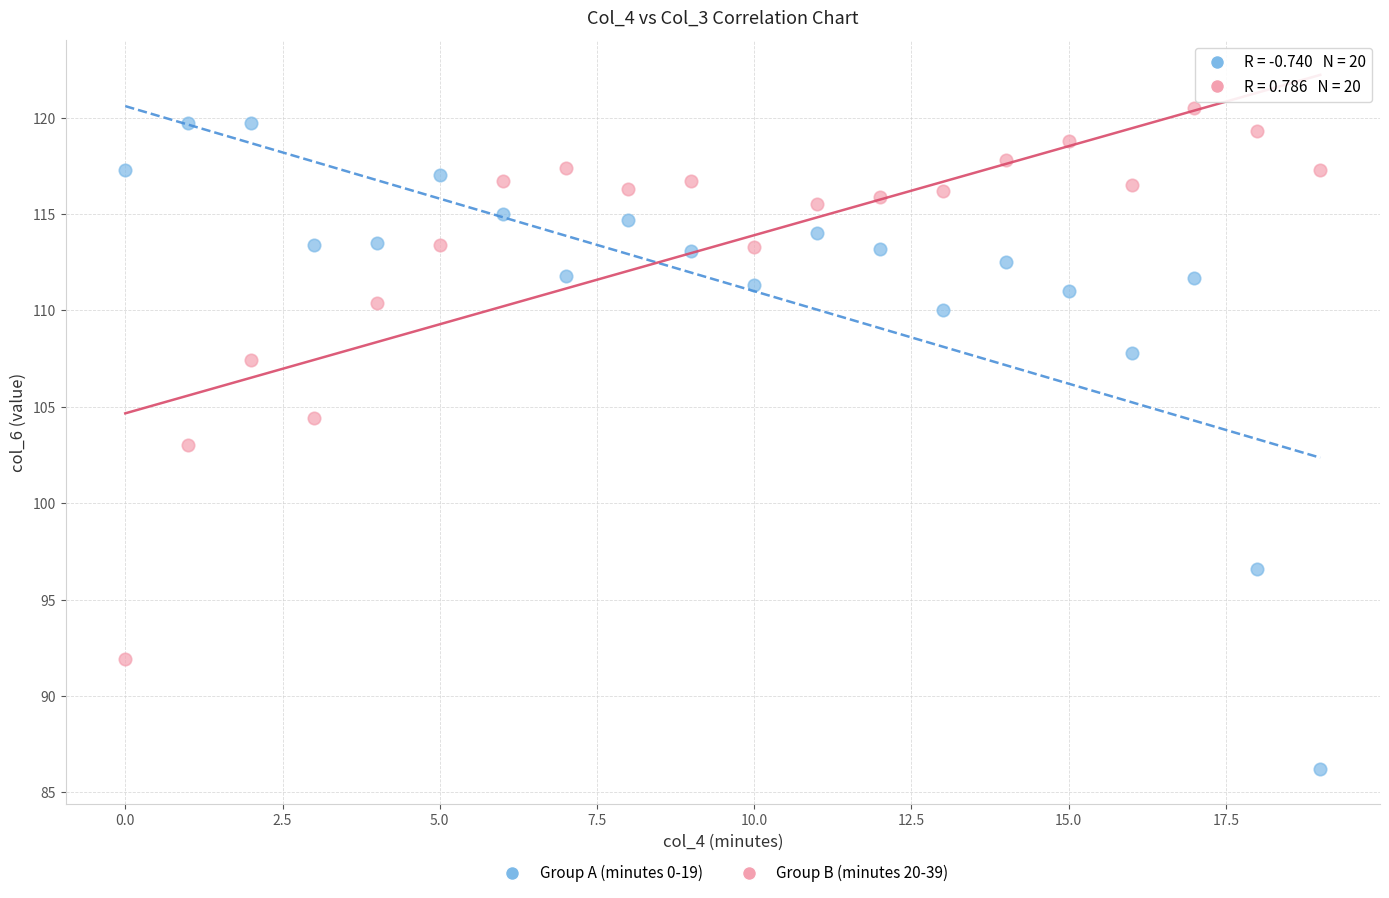

In the Group A (minutes 0-19) series, what Y value is closest to 102?

96.6